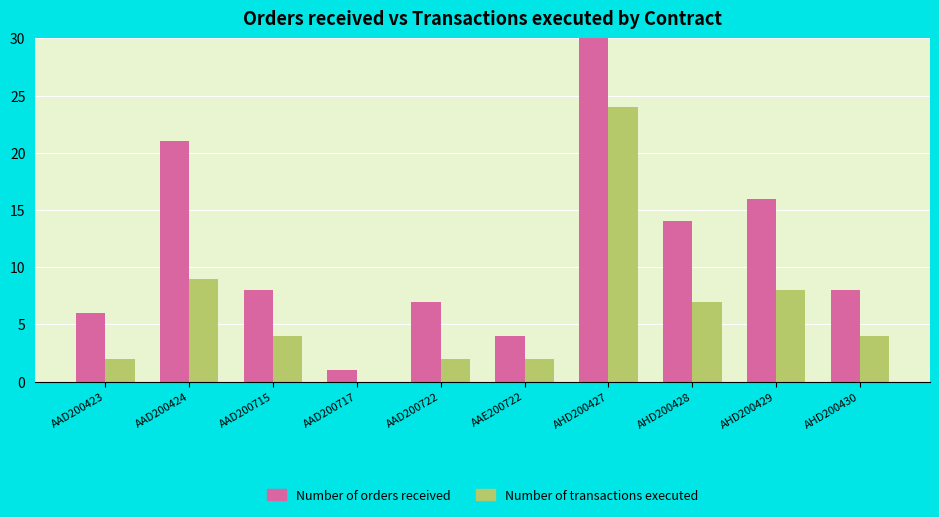

What is the total value across all series at AAE200722?

6